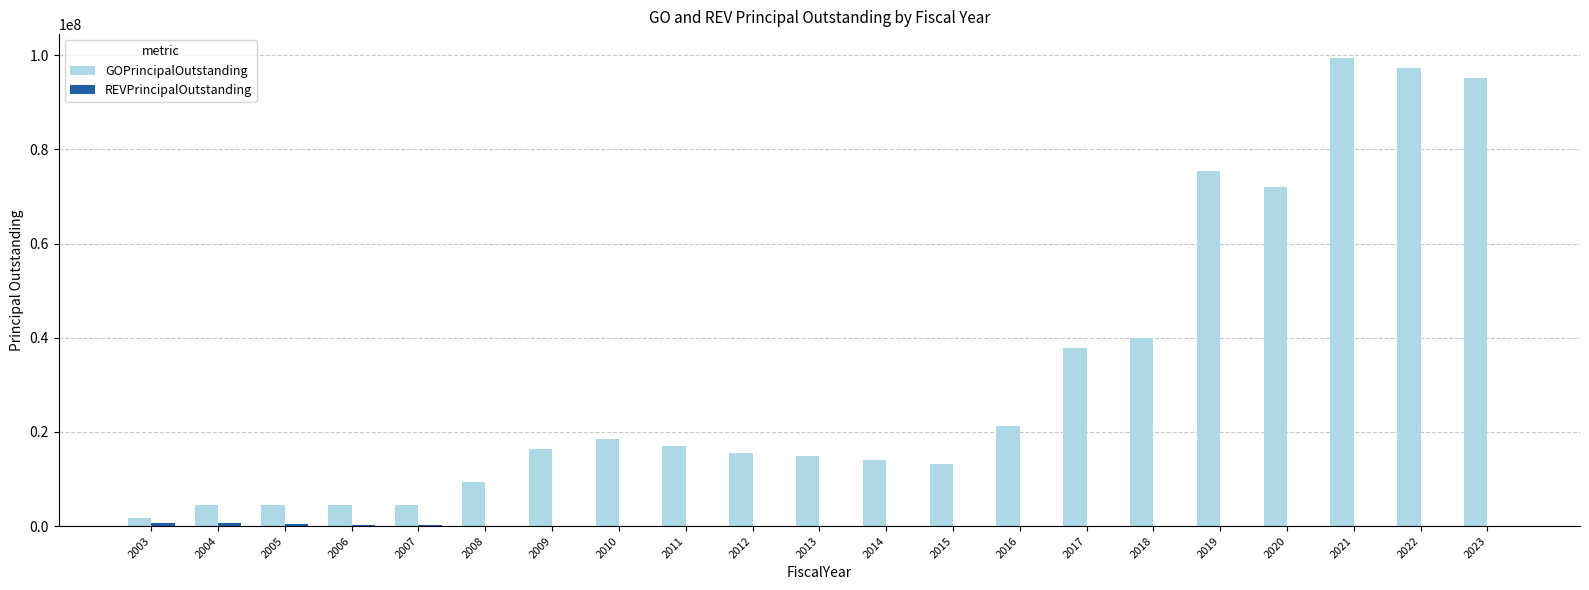

What is the sum of all GOPrincipalOutstanding values?

676740000